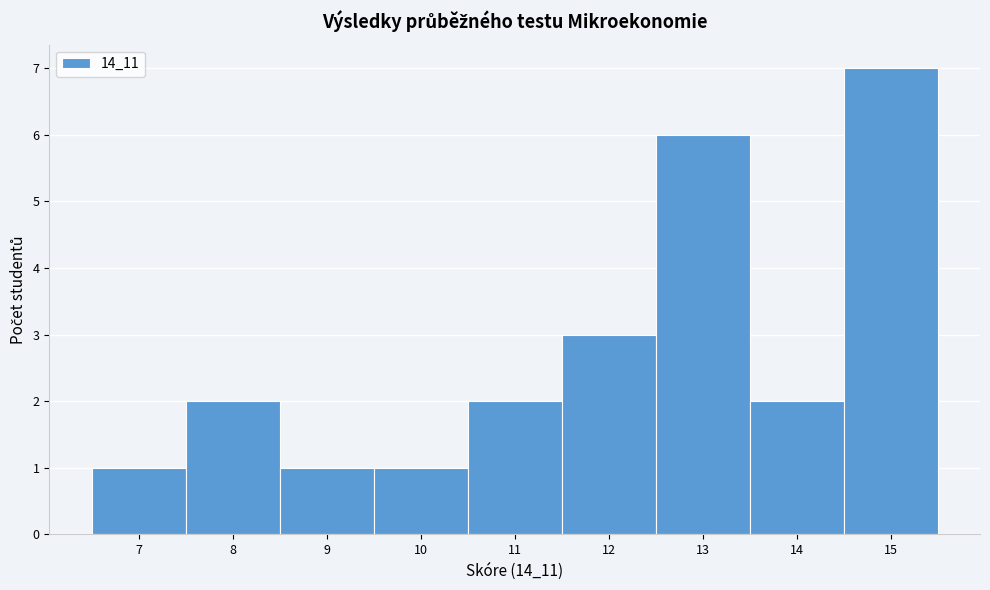

Reading left to right, transcribe this chart: for each bar, give the range it covers on the x-axis and its height. The values are not printed on the chart, so give them approximately, as read against the axis.

6.5 to 7.5: 1
7.5 to 8.5: 2
8.5 to 9.5: 1
9.5 to 10.5: 1
10.5 to 11.5: 2
11.5 to 12.5: 3
12.5 to 13.5: 6
13.5 to 14.5: 2
14.5 to 15.5: 7